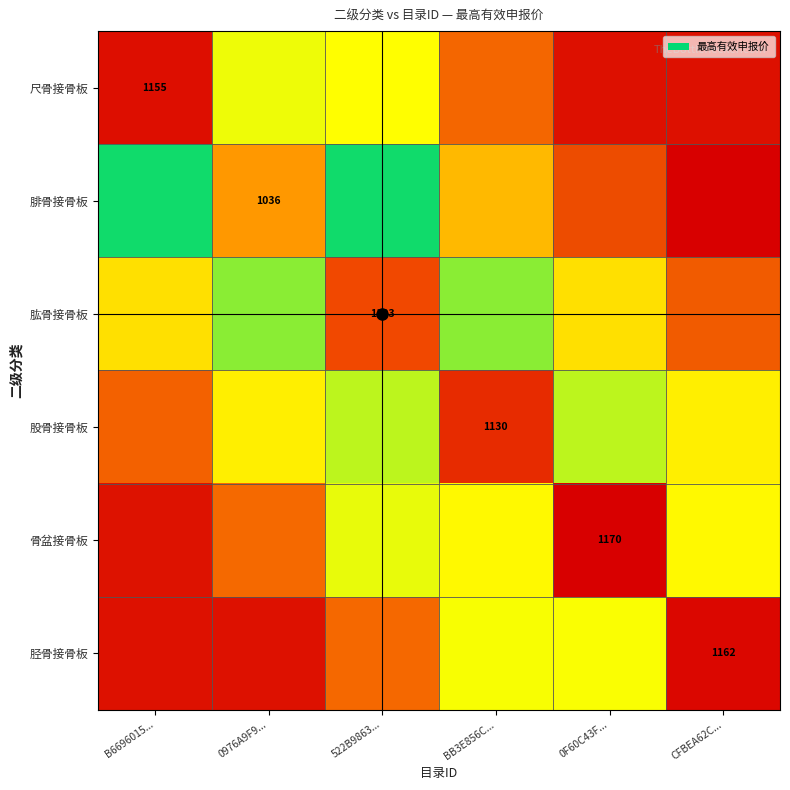

Is it true that 骨盆接骨板 equals 140.3 at B6696015...?

False